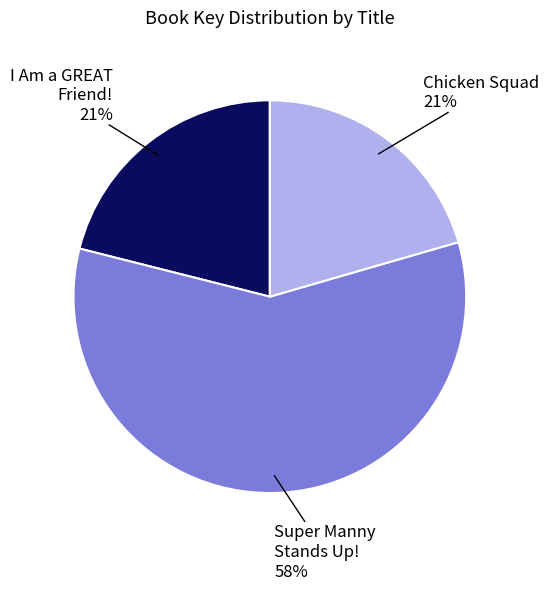

To the nearest percent, what is the average slice percentage?

33%